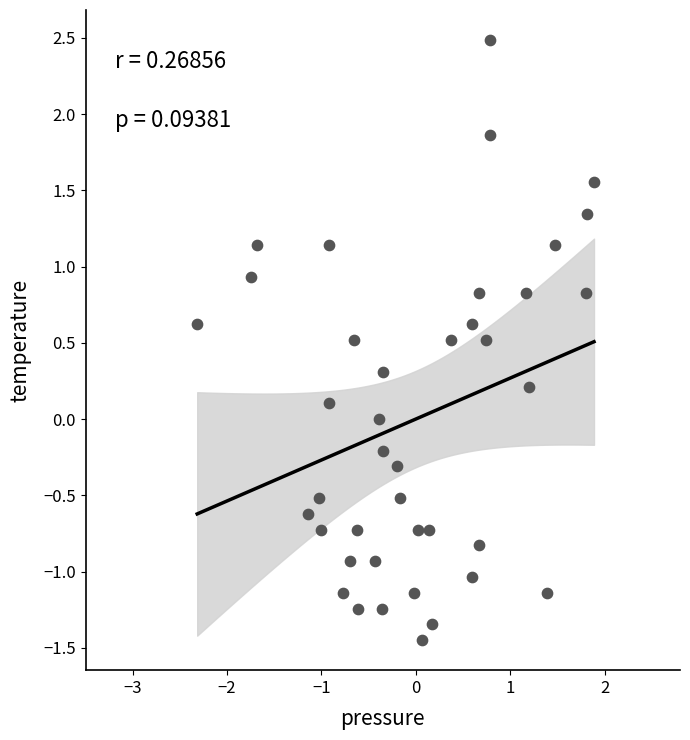

What is the range of Y values (max minus min)?

3.9